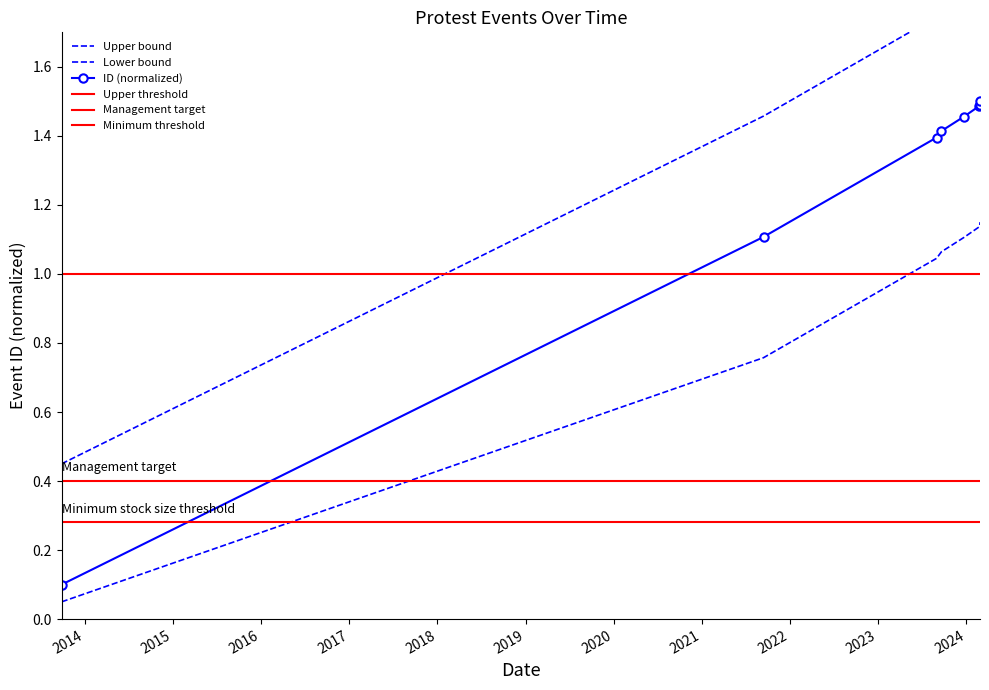

Approximately how many times larger is the value at 2013-09-27 compared to 2023-12-23?

0.2